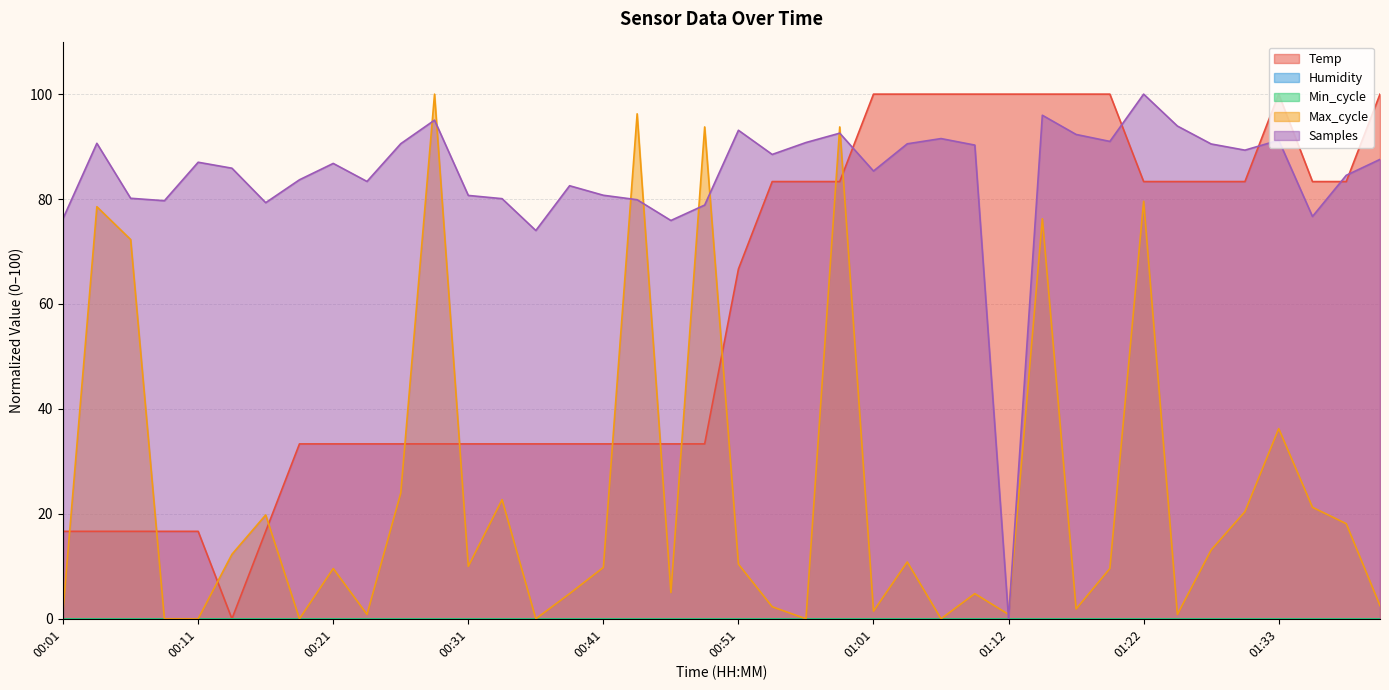

List the labels in order of value, largest first.

01:01, 01:04, 01:06, 01:09, 01:12, 01:14, 01:17, 01:19, 01:33, 01:40, 00:53, 00:56, 00:59, 01:22, 01:25, 01:27, 01:30, 01:35, 01:38, 00:51, 00:18, 00:21, 00:23, 00:26, 00:28, 00:31, 00:33, 00:36, 00:38, 00:41, 00:43, 00:46, 00:48, 00:01, 00:03, 00:06, 00:08, 00:11, 00:16, 00:13